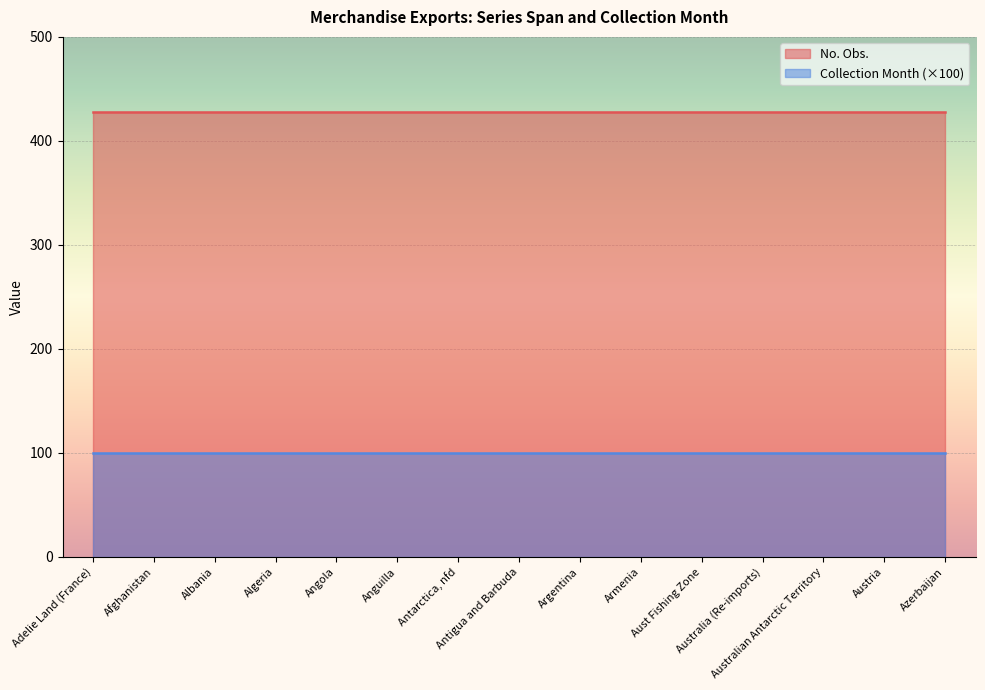

What are all the series names shown in the legend?

No. Obs., Collection Month (×100)